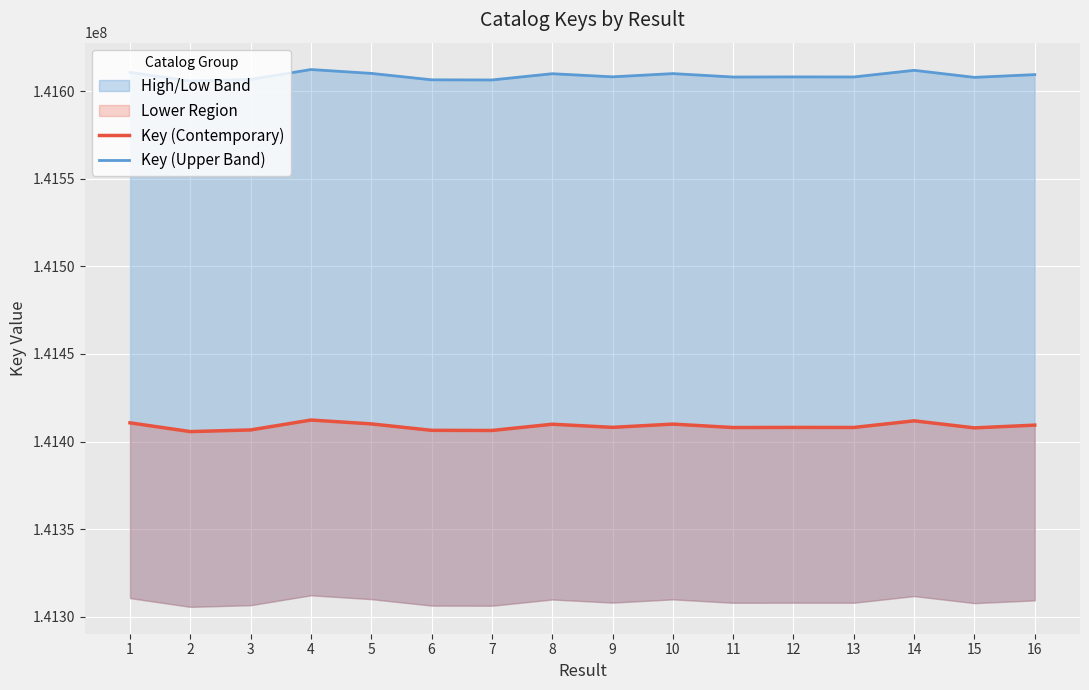

What is the minimum value shown in the chart?

141405705